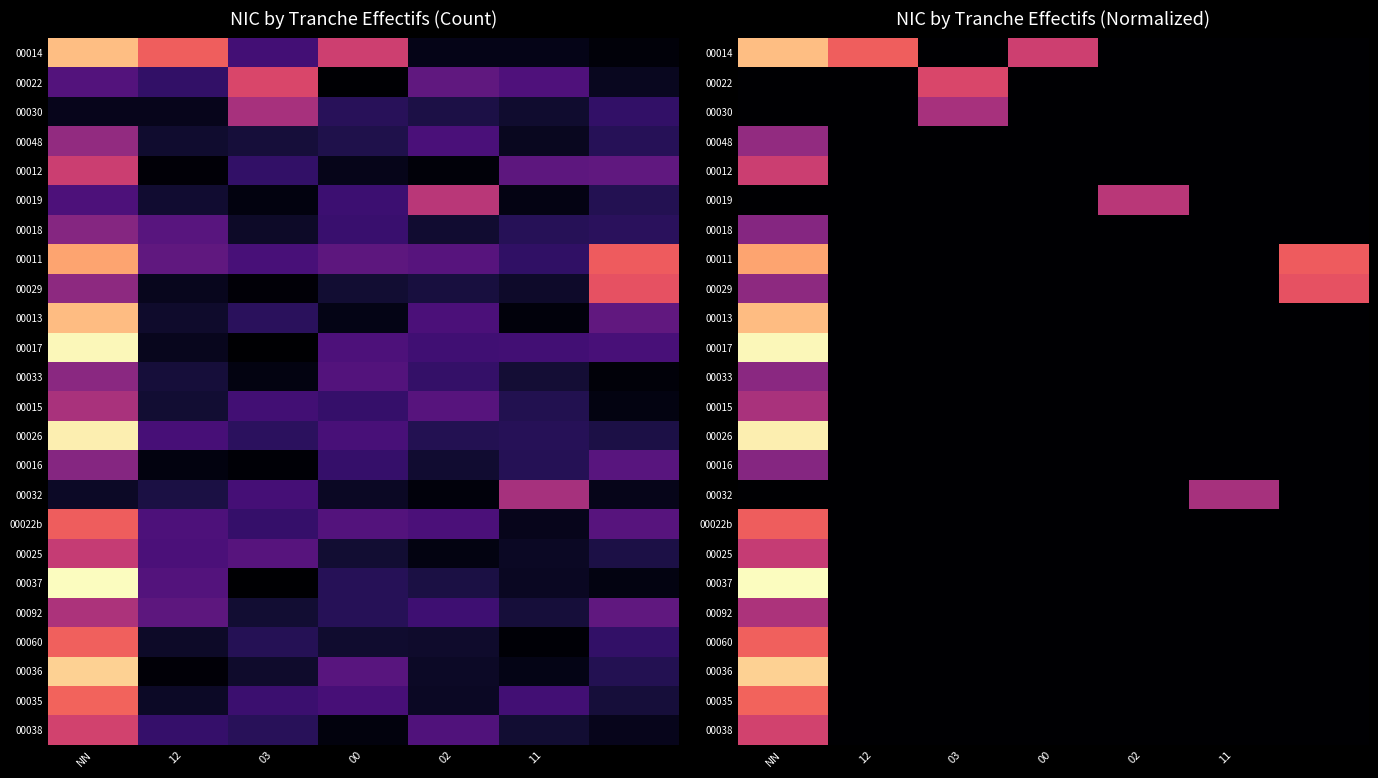

Is it true that 00025 equals 0.3 at 02?

False